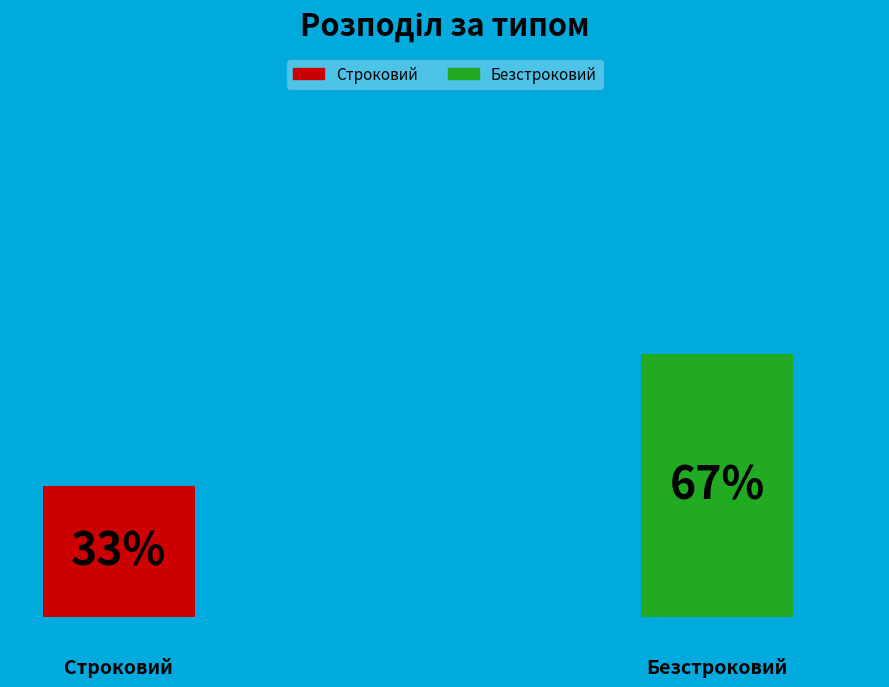

Between Строковий and Безстроковий, which is larger?

Безстроковий